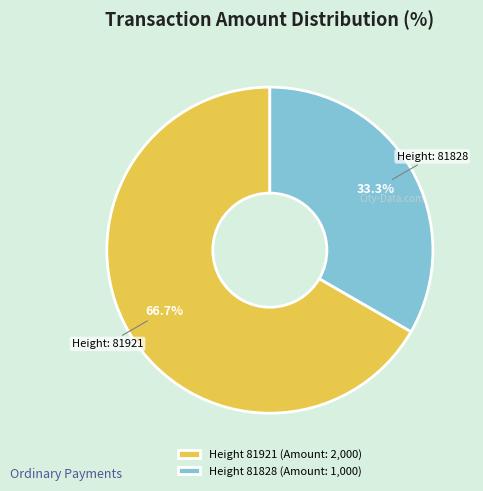

Does any single category account for the majority?

Yes